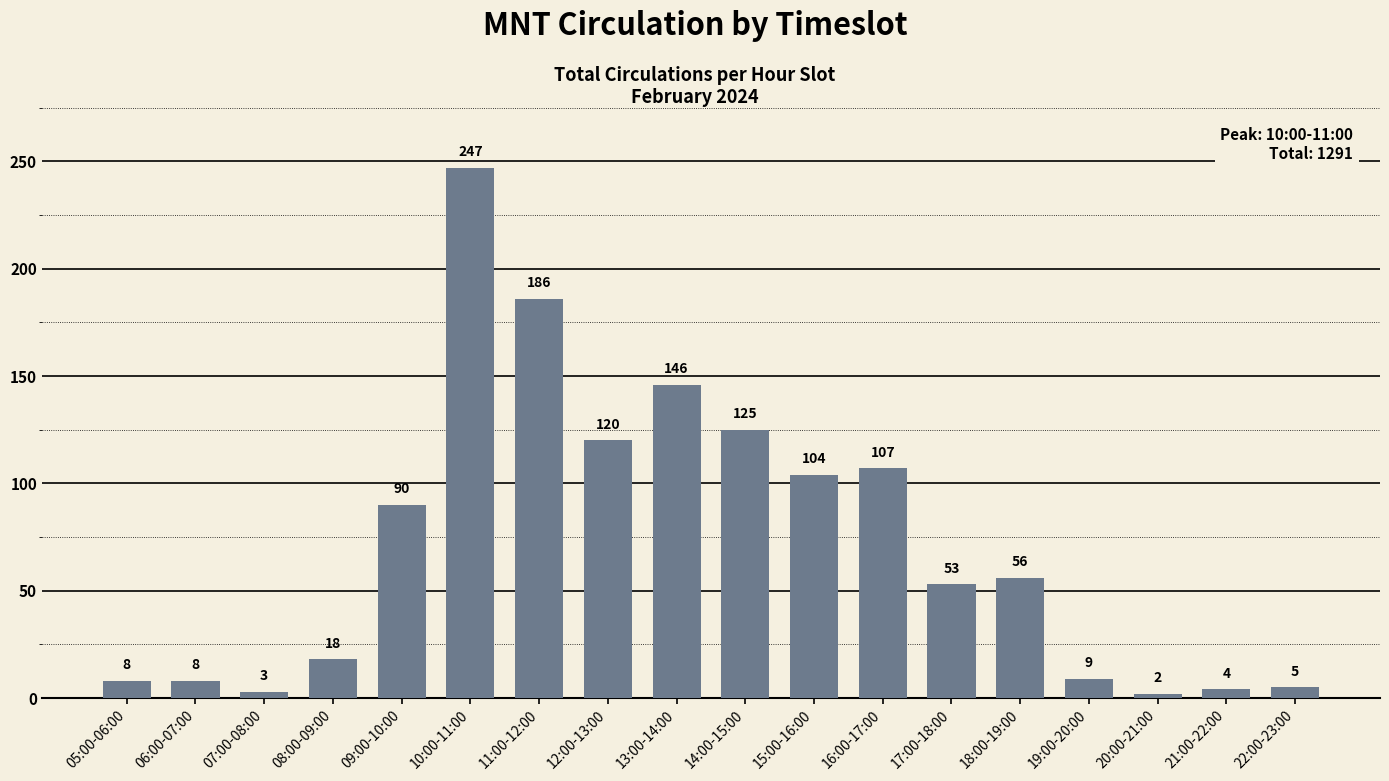

What is the label of the 17th bar from the right?

06:00-07:00